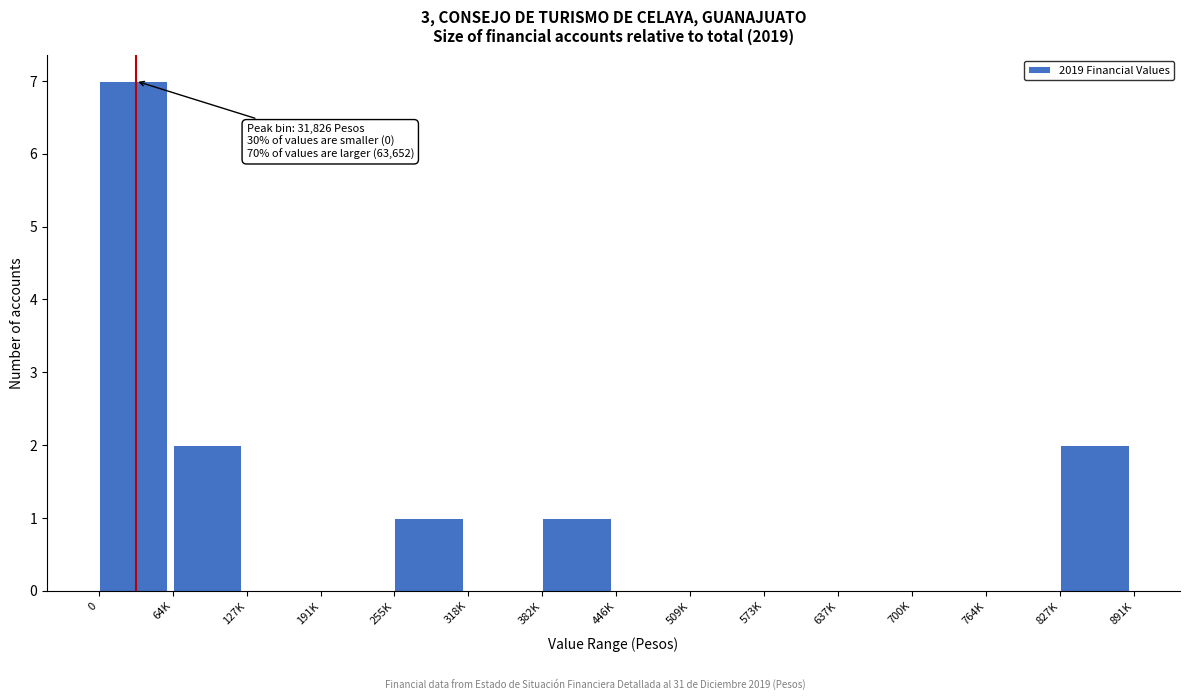

Reading left to right, list all the values displayed in this chart.

0=7	64K=2	127K=0	191K=0	255K=1	318K=0	382K=1	446K=0	509K=0	573K=0	637K=0	700K=0	764K=0	827K=2